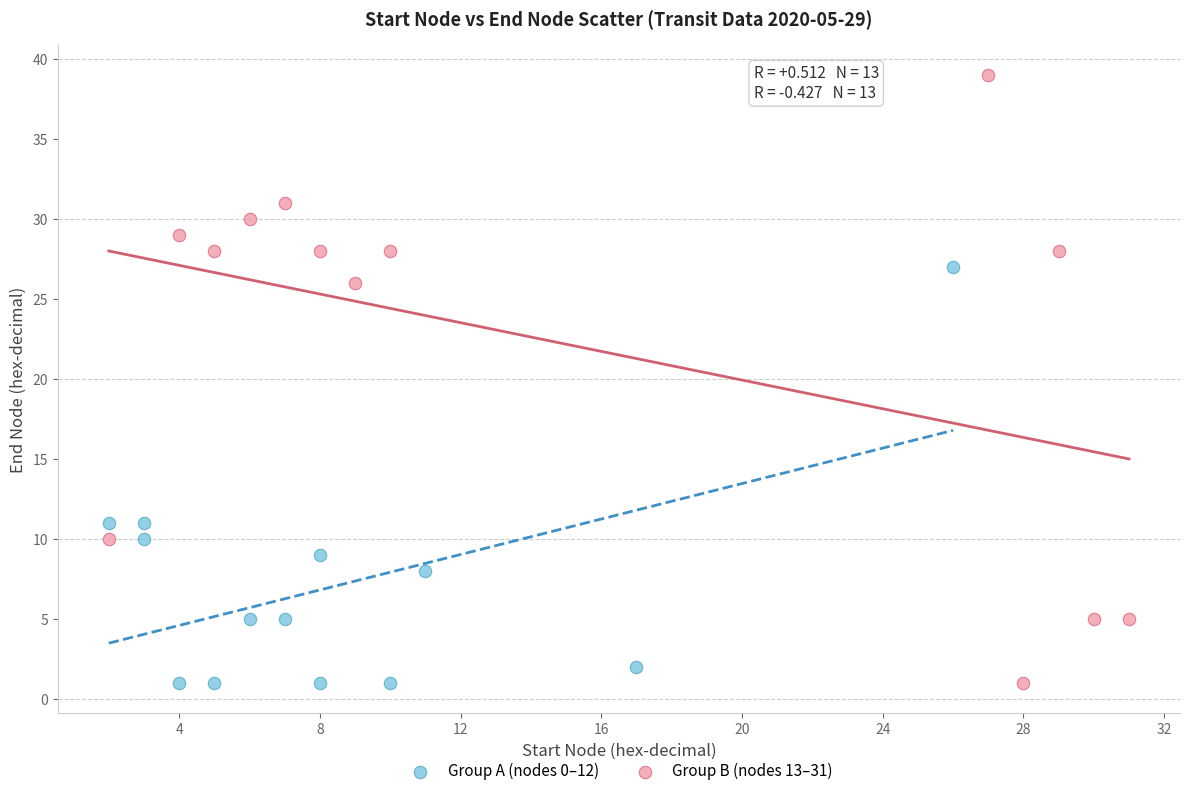

What are all the series names shown in the legend?

Group A (nodes 0–12), Group B (nodes 13–31)